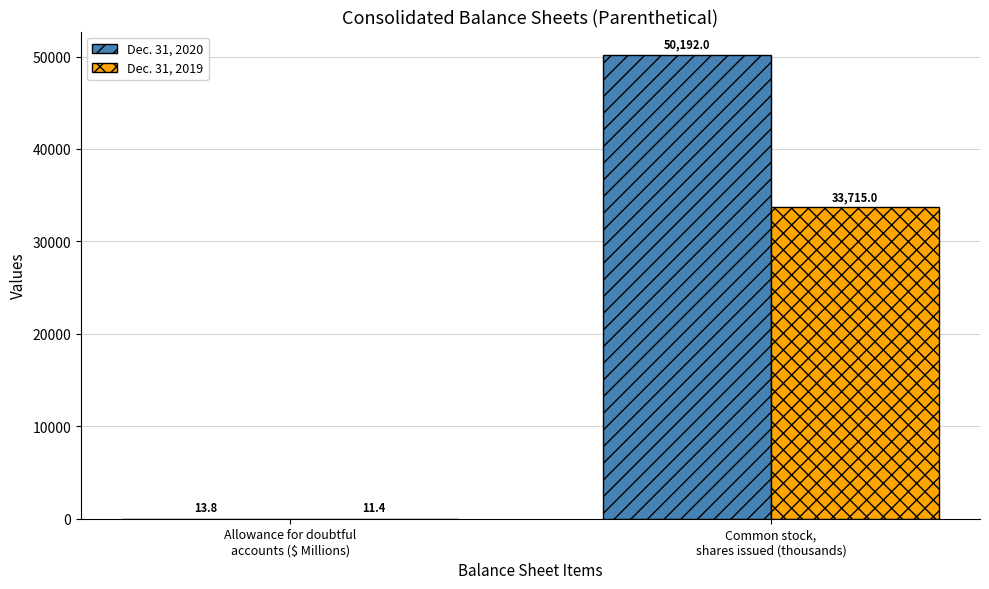

Where is Dec. 31, 2020 nearest to the value 25102?

Allowance for doubtful
accounts ($ Millions)